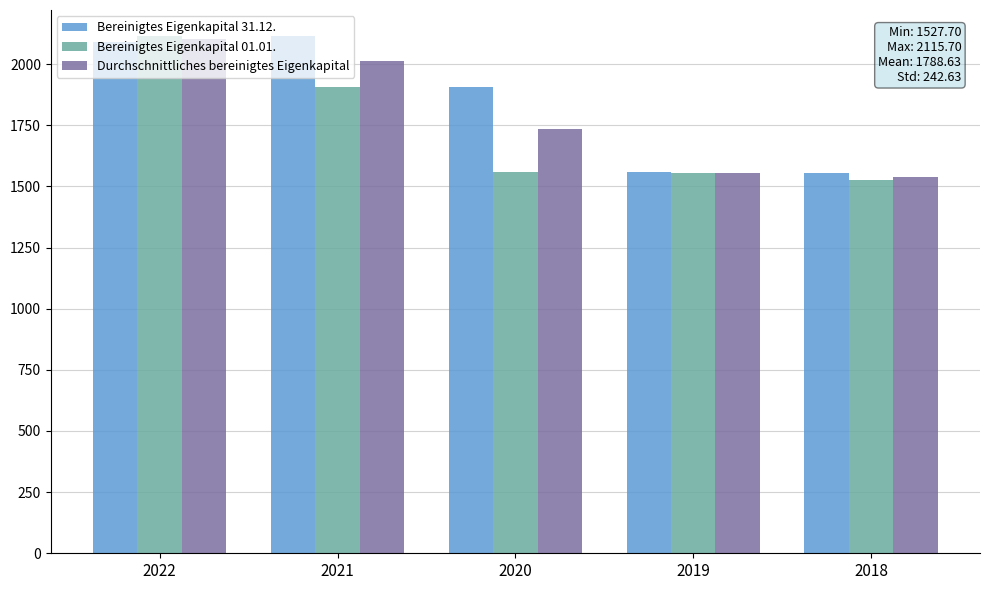

What is the lowest value of the Bereinigtes Eigenkapital 01.01. series?

1527.7